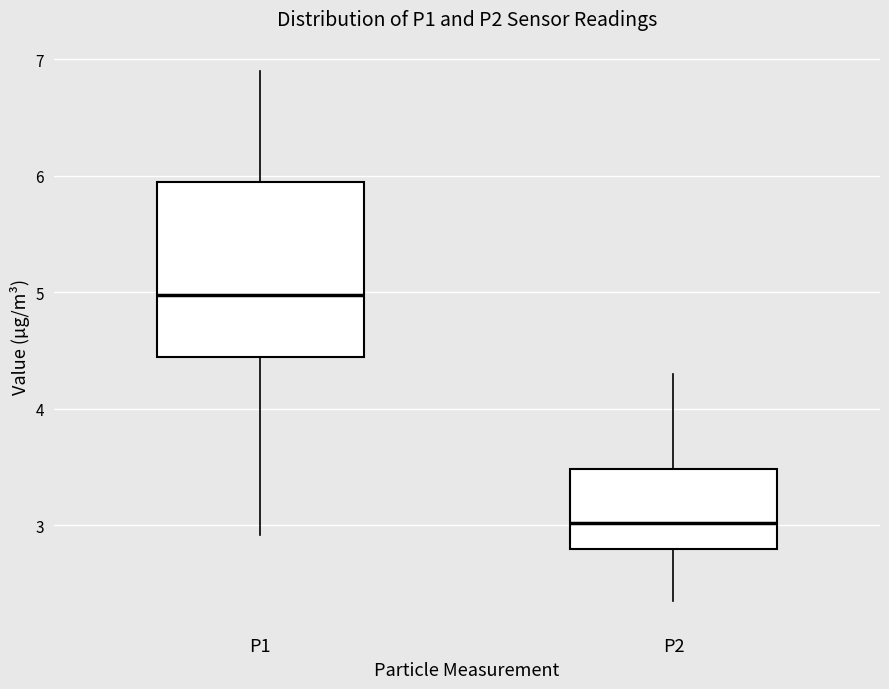

Which box's median line is the lowest?

P2